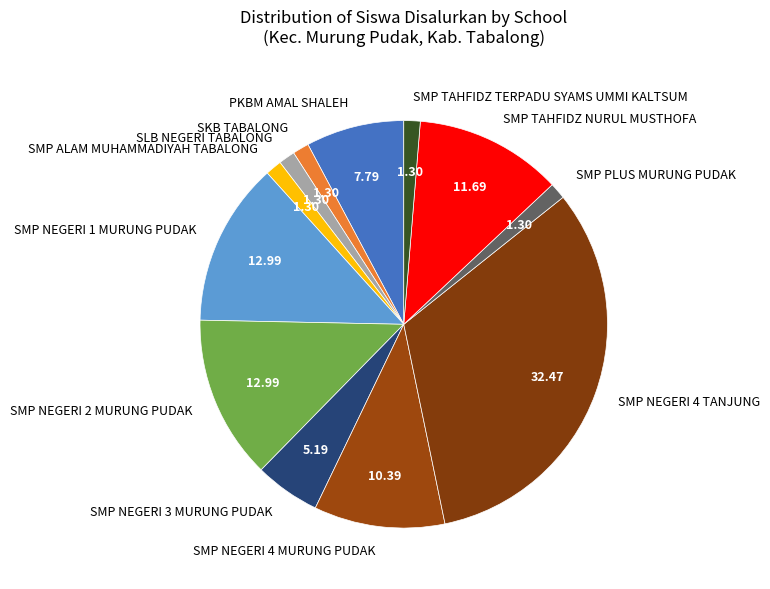

Combined, do SMP NEGERI 4 MURUNG PUDAK and PKBM AMAL SHALEH account for over 50%?

No